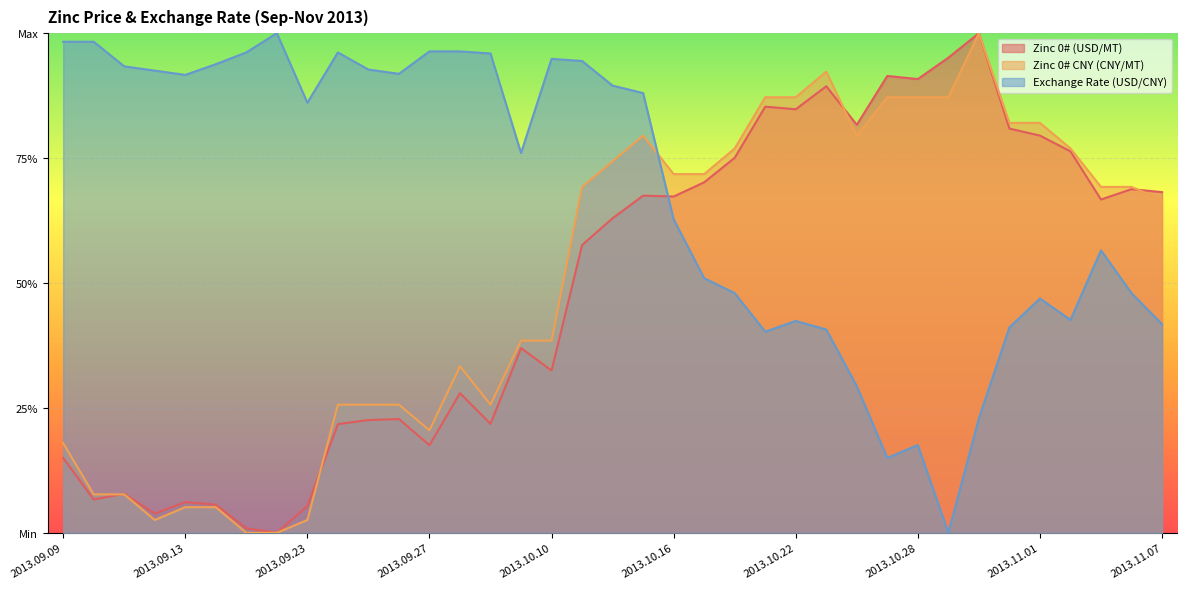

At how many categories does at least one series exceed 0?

37